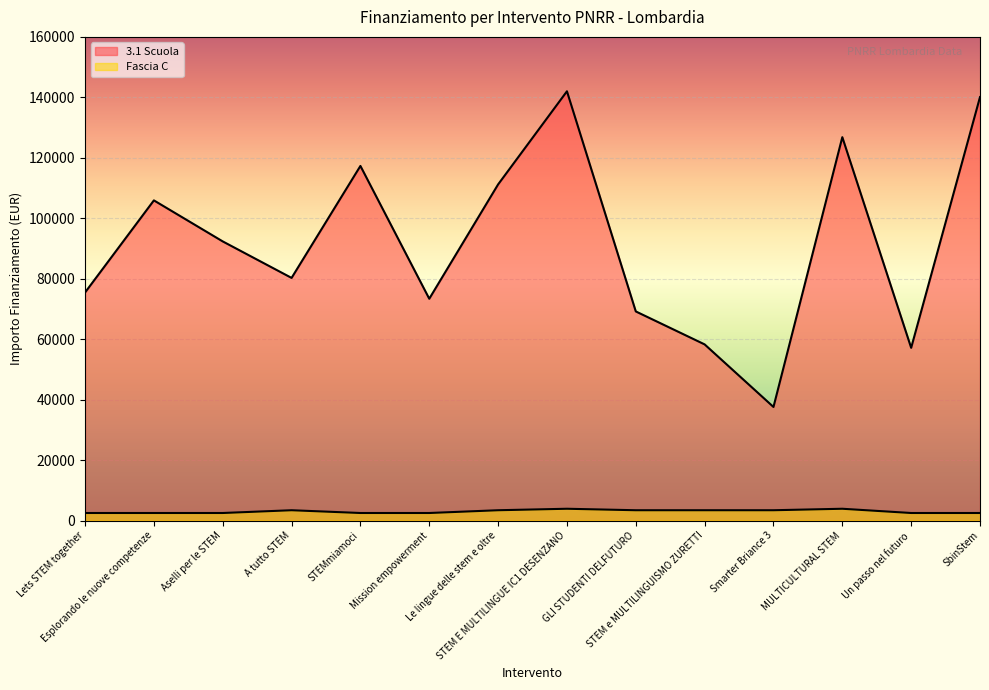

List the series in order of their overall mean, lowest first.

Fascia C, 3.1 Scuola